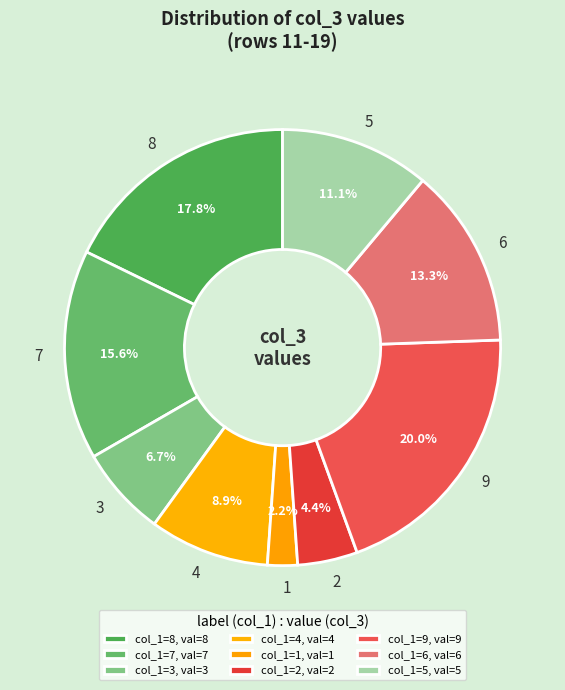

Combined, do 7 and 9 account for over 50%?

No